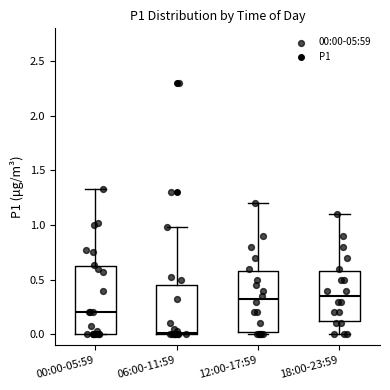

Where is the lower edge of the box for 06:00-11:59 on the y-axis? The values are not printed on the chart, so give them approximately, as read against the axis.

0.00